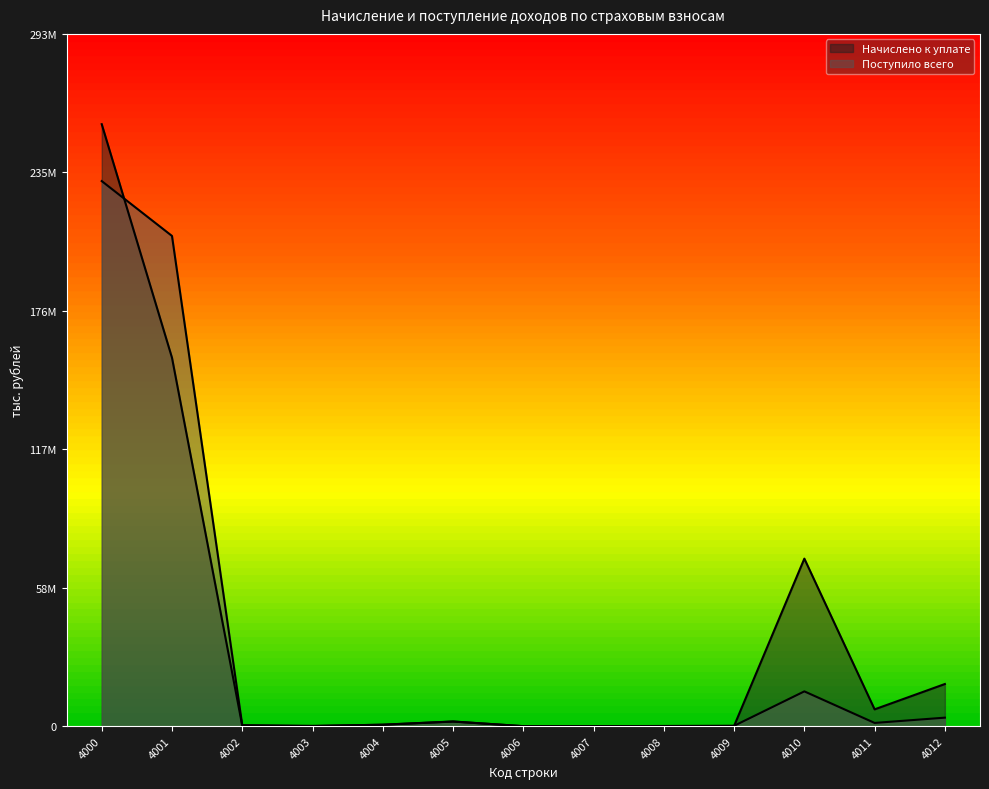

The value of Начислено к уплате at 4000 is 125273104. True or false?

False